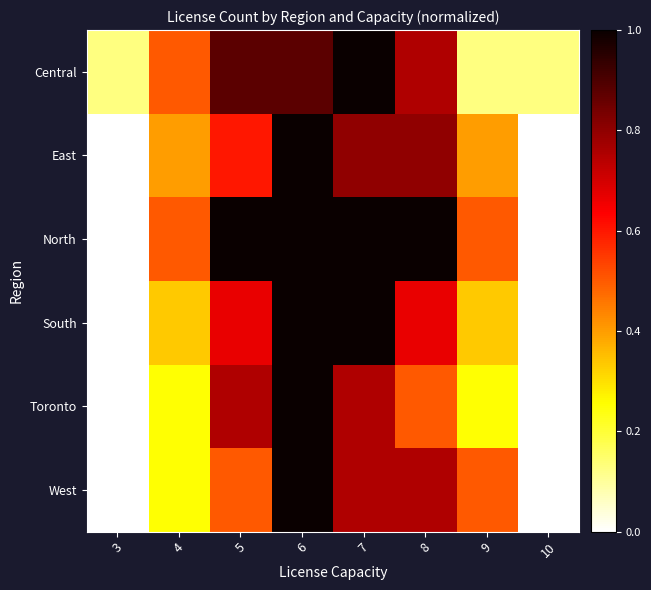

Reading left to right, extract all data points from this chart.

Central: 3=0.1	4=0.5	5=0.9	6=0.9	7=1.0	8=0.8	9=0.1	10=0.1
East: 3=0.0	4=0.4	5=0.6	6=1.0	7=0.8	8=0.8	9=0.4	10=0.0
North: 3=0.0	4=0.5	5=1.0	6=1.0	7=1.0	8=1.0	9=0.5	10=0.0
South: 3=0.0	4=0.3	5=0.7	6=1.0	7=1.0	8=0.7	9=0.3	10=0.0
Toronto: 3=0.0	4=0.2	5=0.8	6=1.0	7=0.8	8=0.5	9=0.2	10=0.0
West: 3=0.0	4=0.2	5=0.5	6=1.0	7=0.8	8=0.8	9=0.5	10=0.0